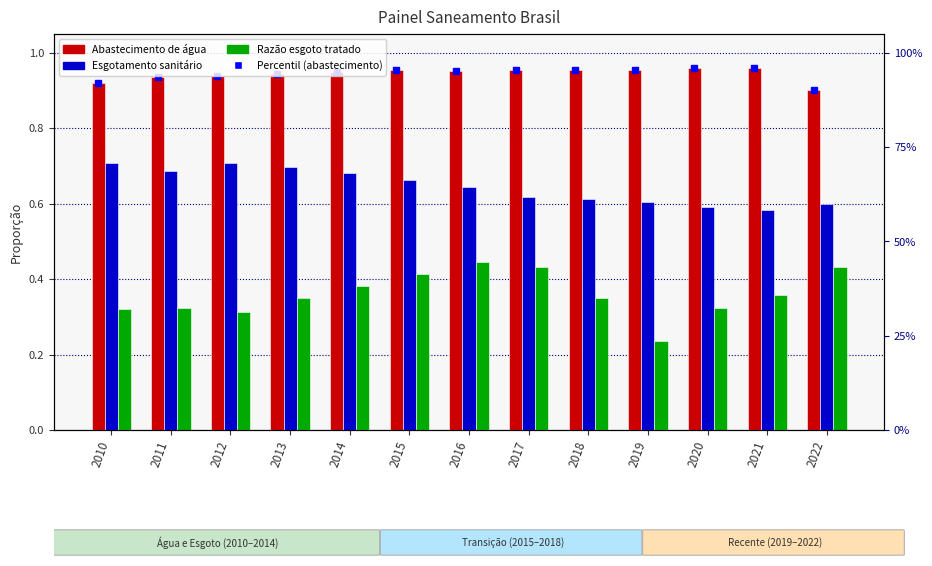

Where is Razao esgoto tratado nearest to the value 0?

2019